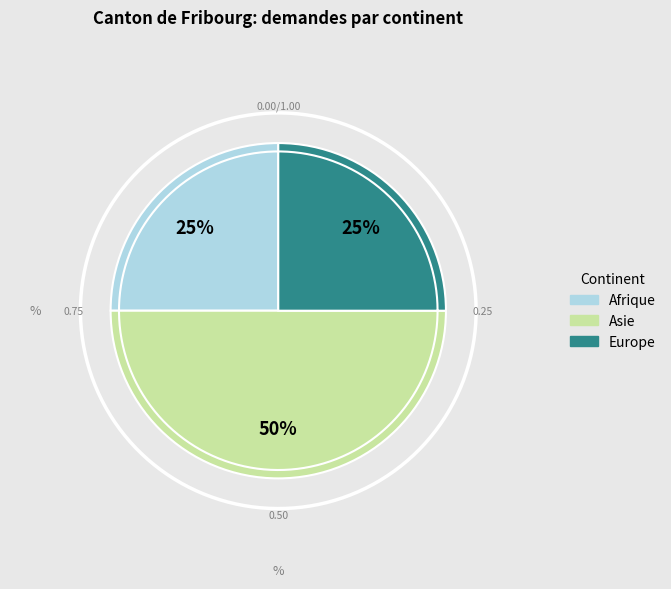

Combined, do Europe and Afrique account for over 50%?

No